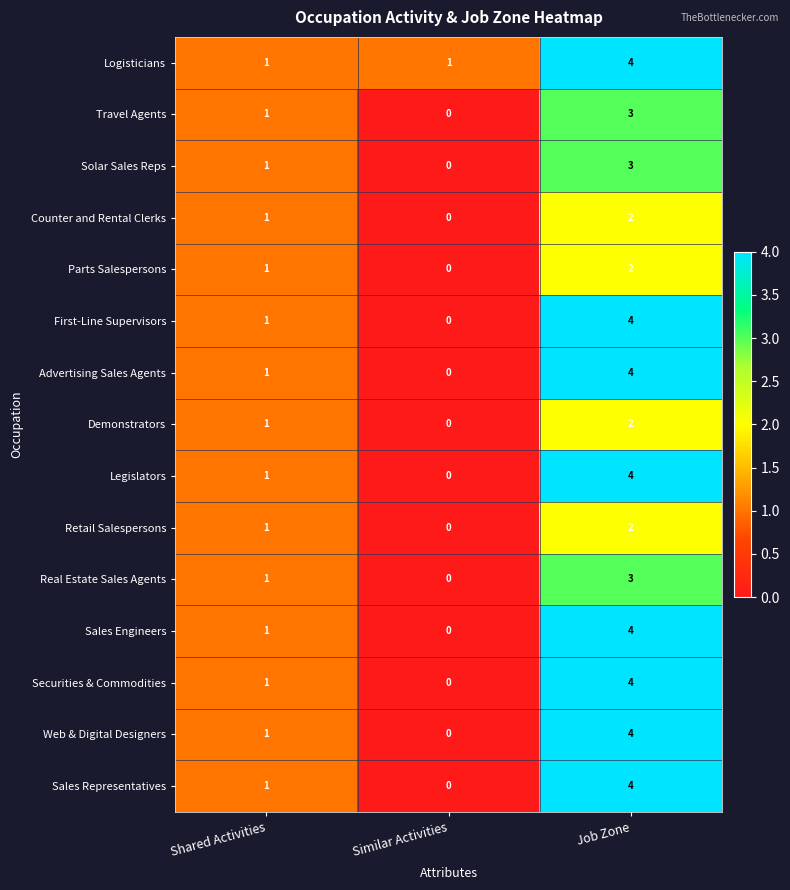

At which category does the chart reach its minimum across all series?

Similar Activities